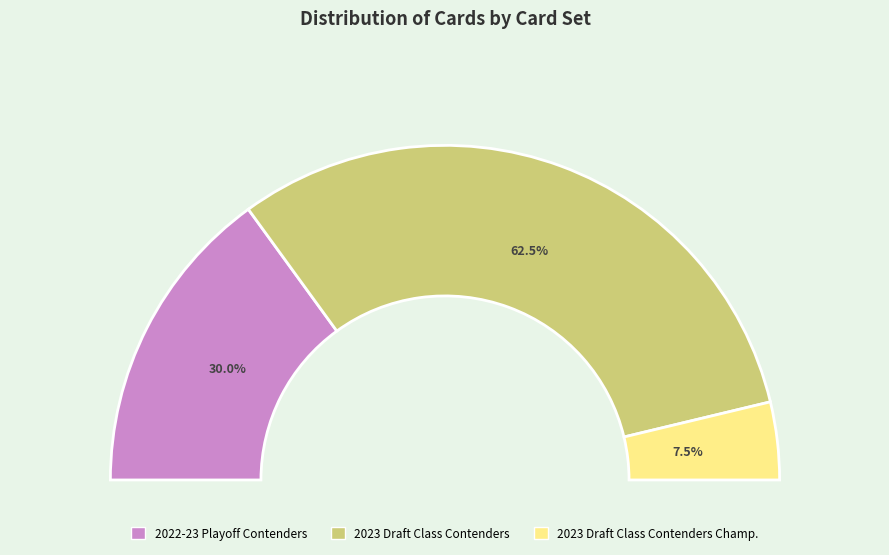

How many segments does this pie chart have?

3